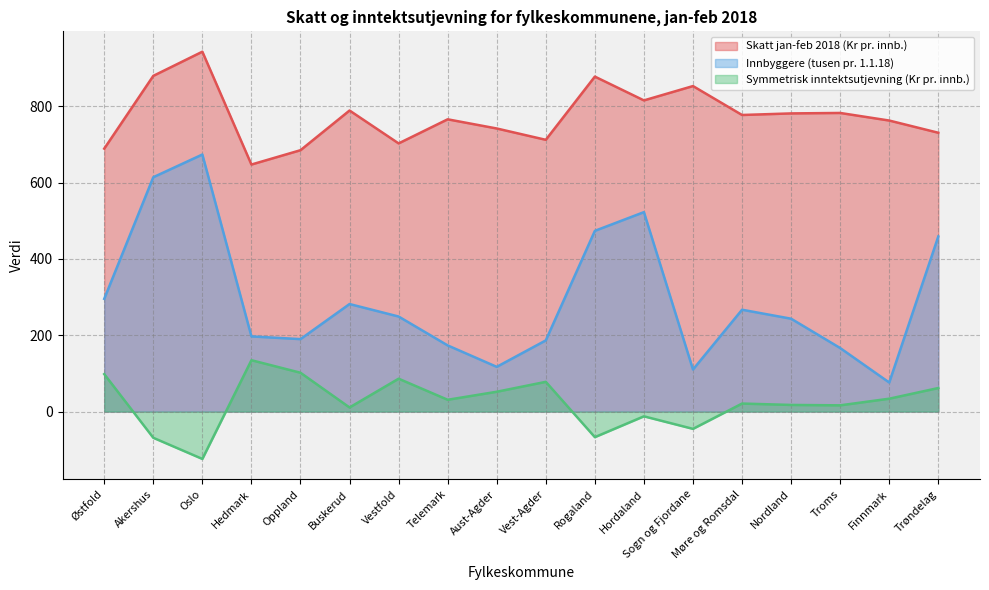

At which label does Skatt jan-feb 2018 (Kr pr. innb.) reach its minimum?

Hedmark